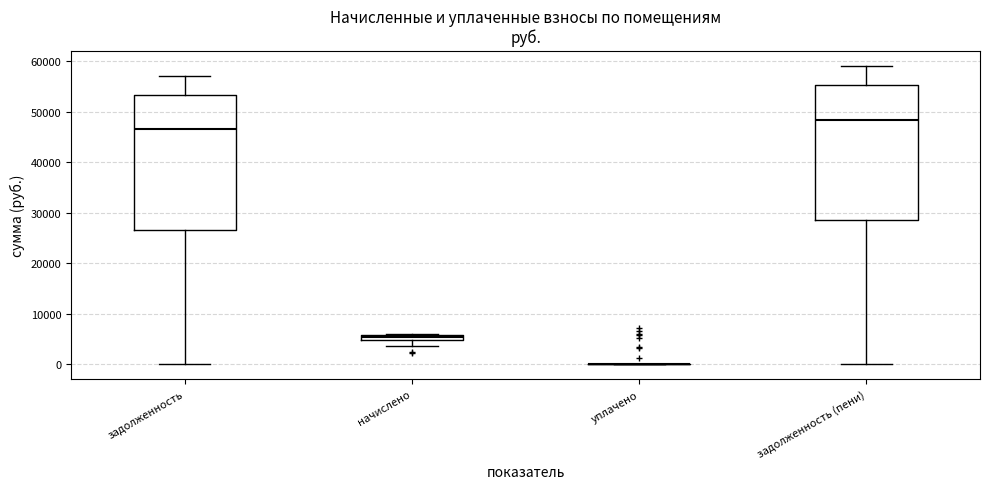

Where does the lower whisker of the box for начислено end on the y-axis? The values are not printed on the chart, so give them approximately, as read against the axis.

4000